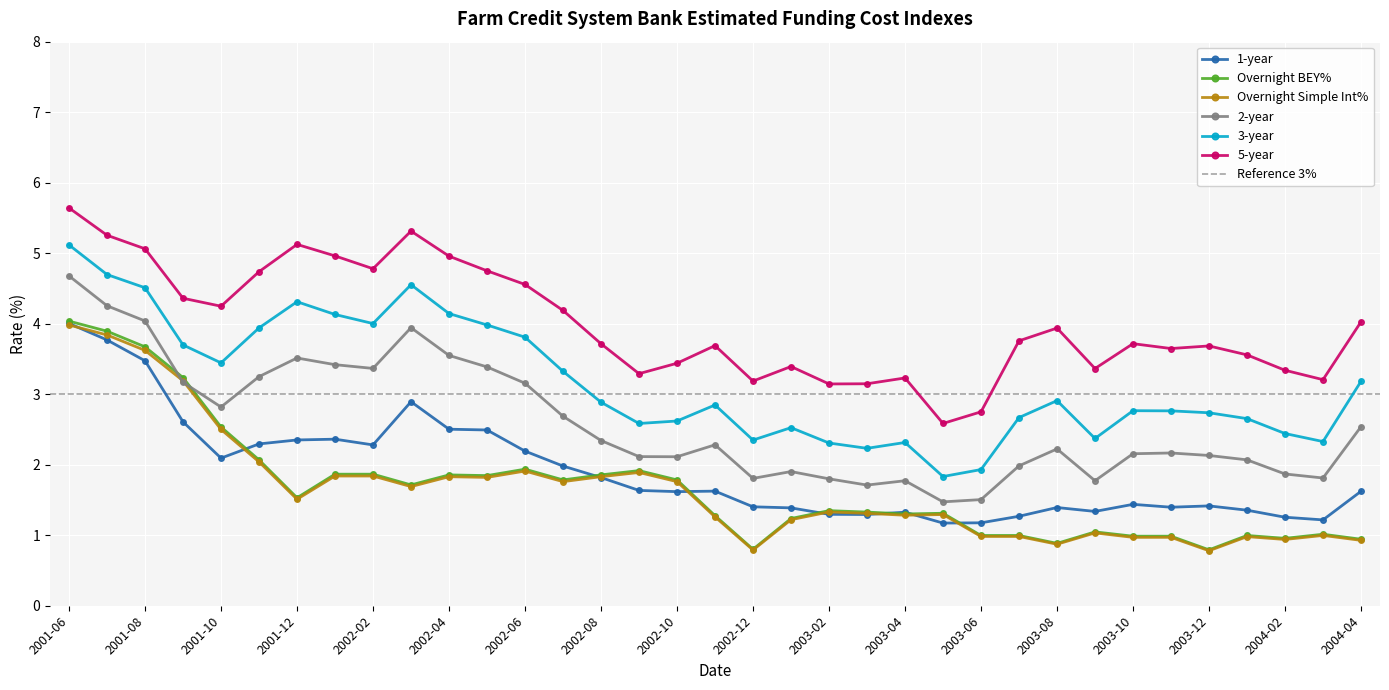

What is the lowest value of the 1-year series?

1.2